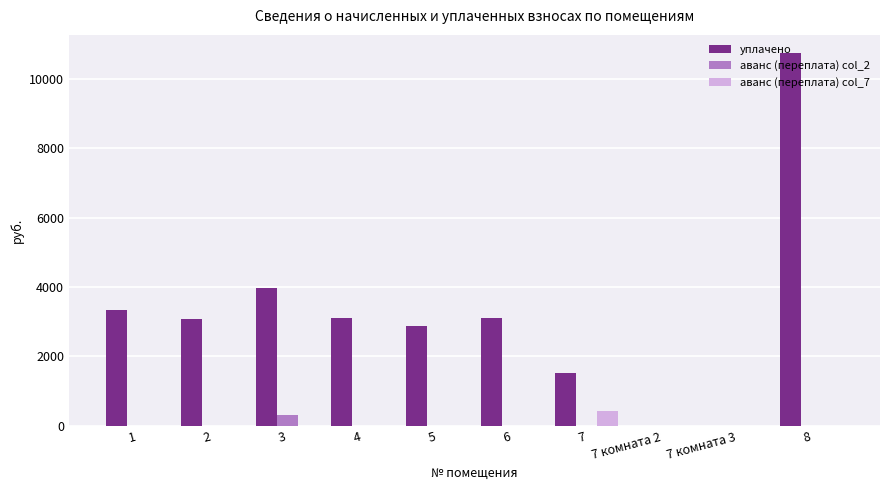

Are the bars horizontal?

No